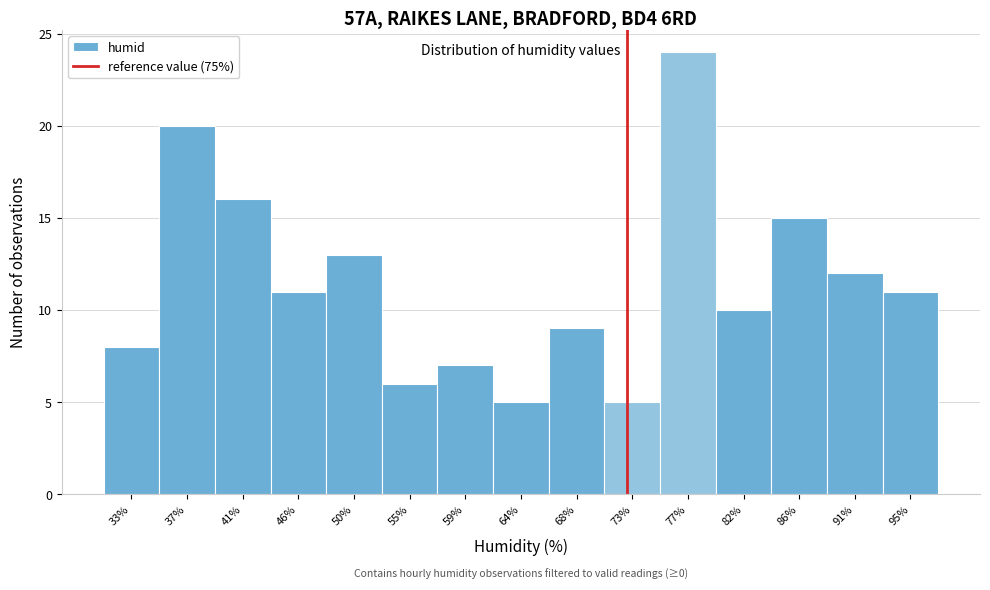

Reading right to left, list all the values displayed in this chart.

11	12	15	10	24	5	9	5	7	6	13	11	16	20	8